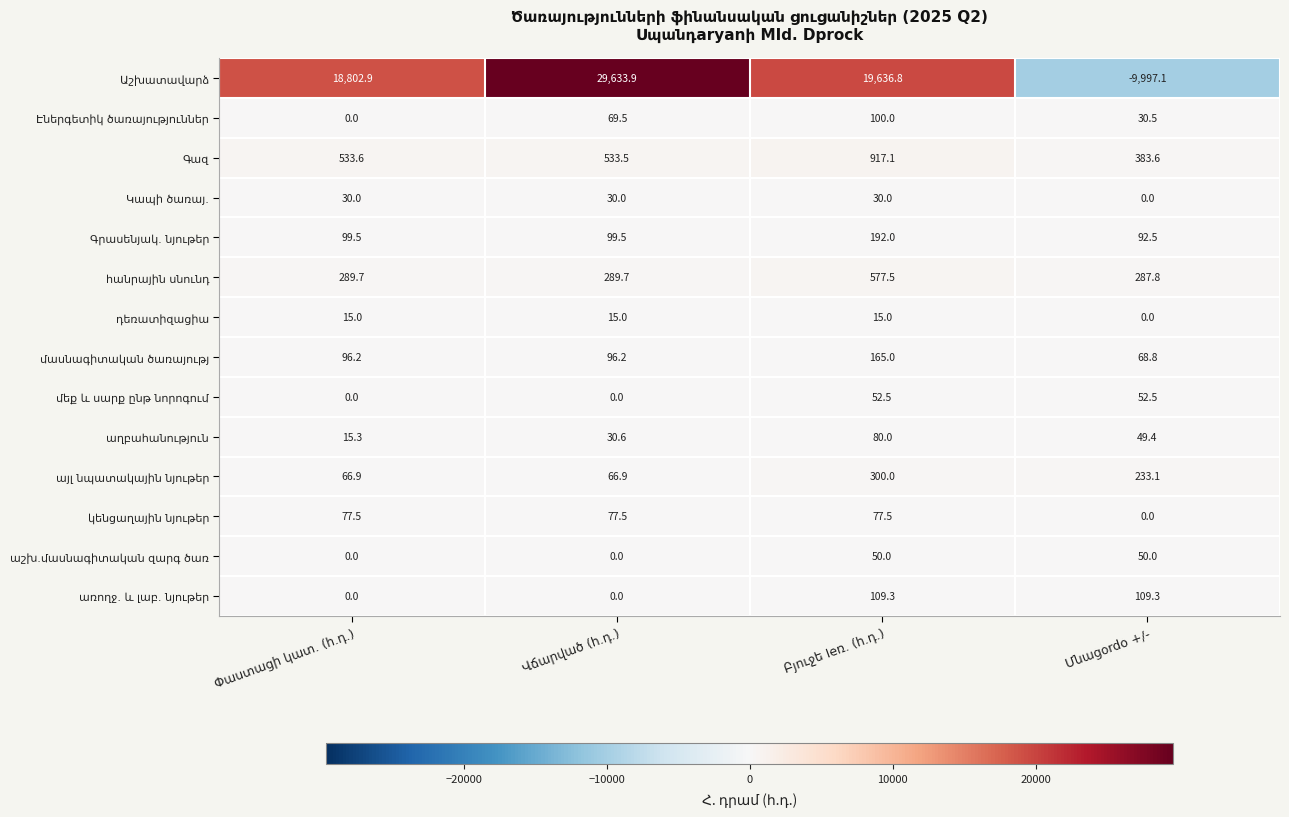

At how many categories does at least one series exceed 12652?

3